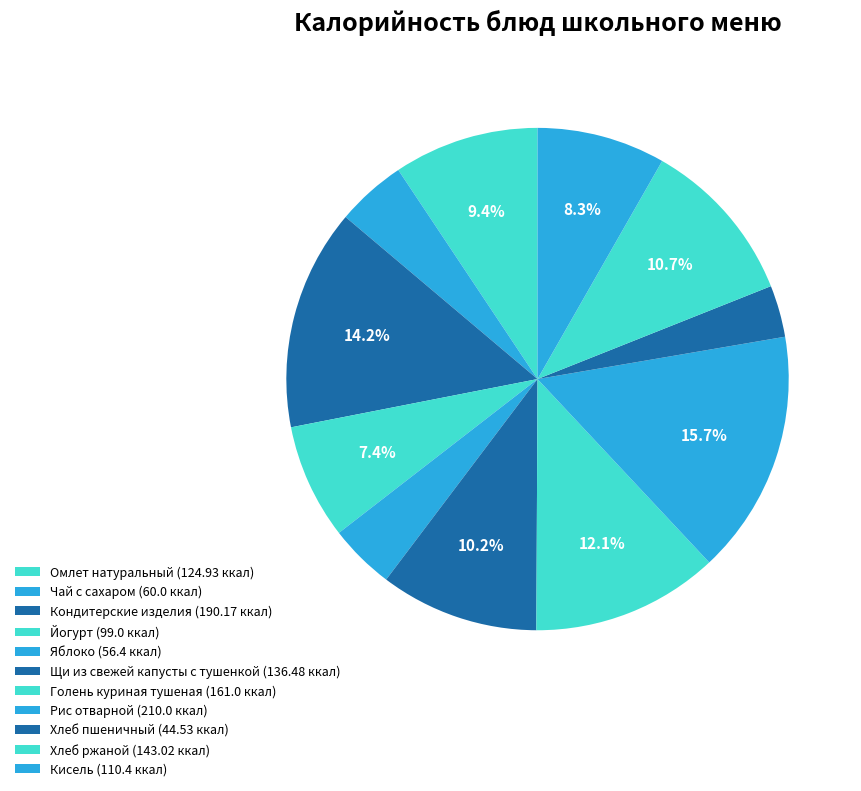

To the nearest percent, what is the average slice percentage?

9%